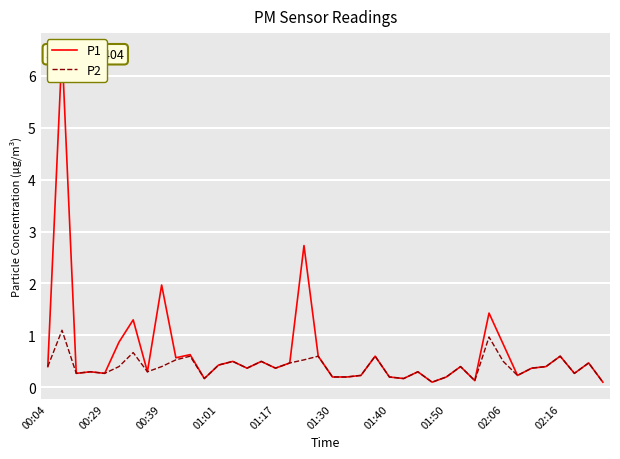

True or false: P2 and P1 cross at least once.

False